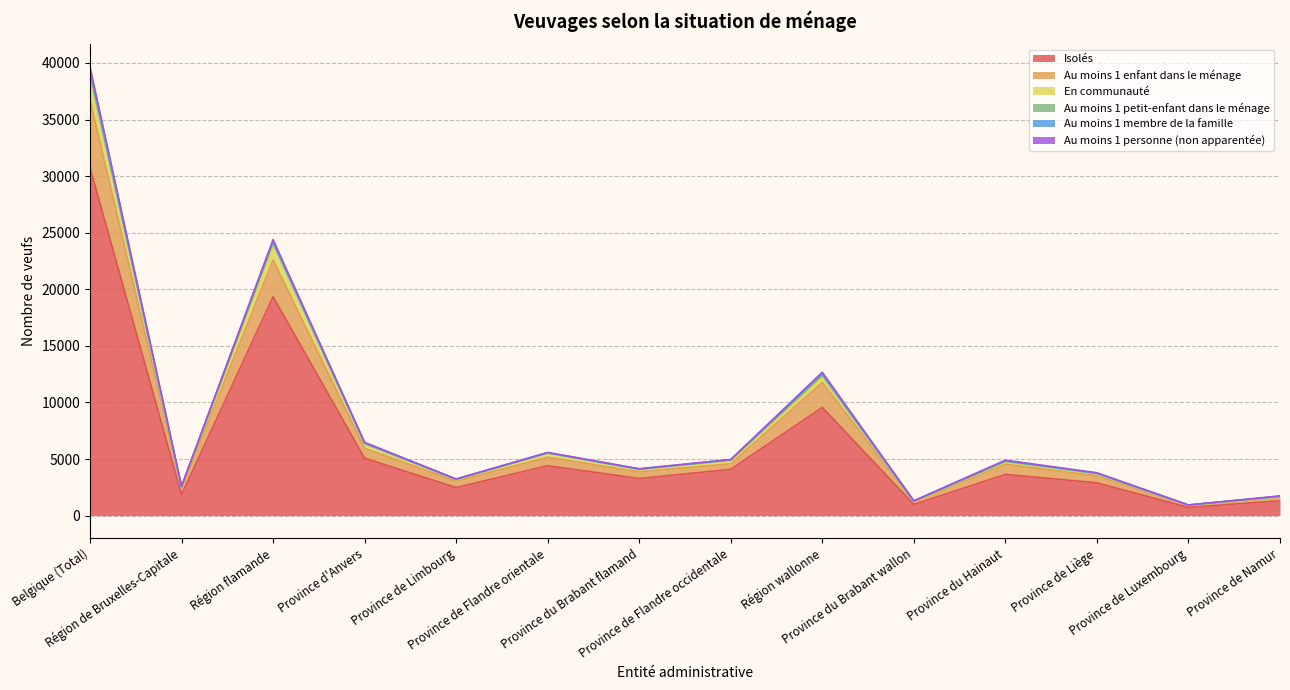

What is the highest value of the Isolés series?

30747